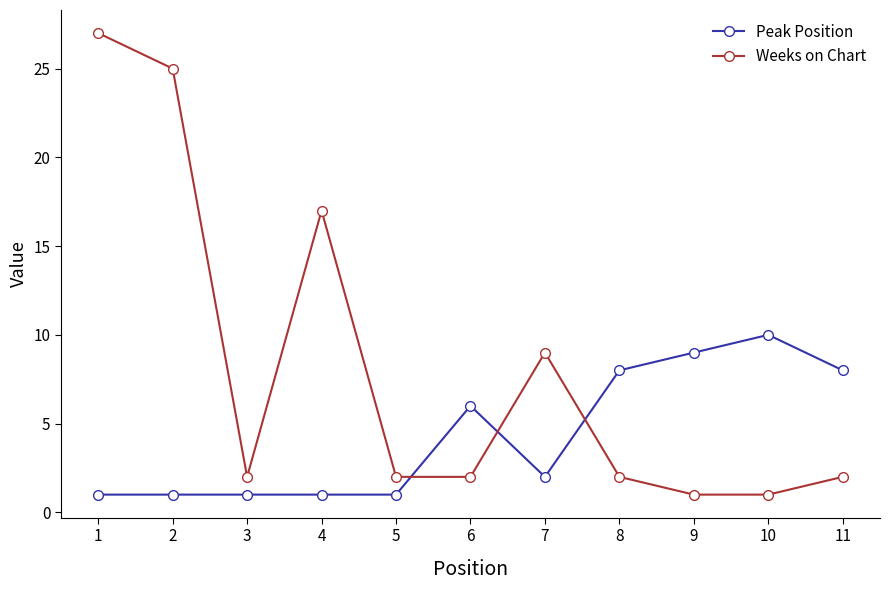

Between 1 and 3, which series saw the biggest shift?

Weeks on Chart